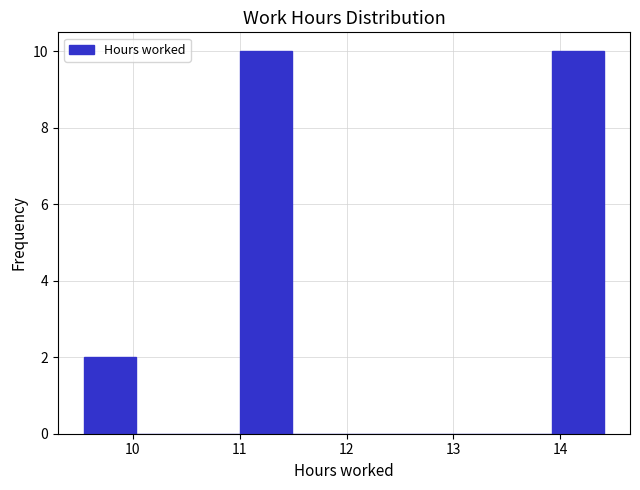

Reading left to right, list every bar in this chart as the range it spans on the x-axis followed by its height. Neither the bar edges nor the heights are printed on the chart, so give them approximately, as read against the axes.

9.5 to 10.0: 2
10.0 to 10.5: 0
10.5 to 11.0: 0
11.0 to 11.5: 10
11.5 to 12.0: 0
12.0 to 12.5: 0
12.5 to 12.9: 0
12.9 to 13.4: 0
13.4 to 13.9: 0
13.9 to 14.4: 10